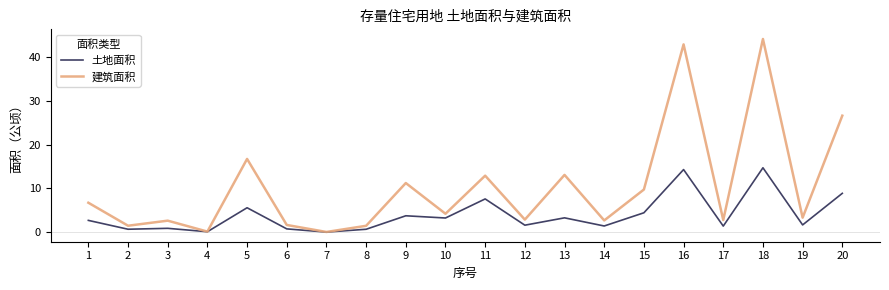

What is the maximum value shown in the chart?

44.2